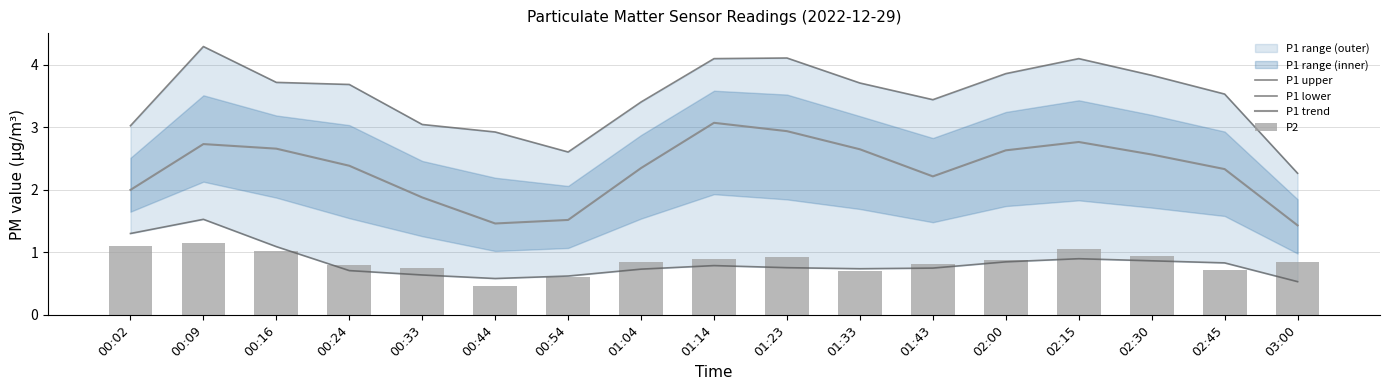

The P1 trend series shows 4.5 at 02:30. True or false?

False